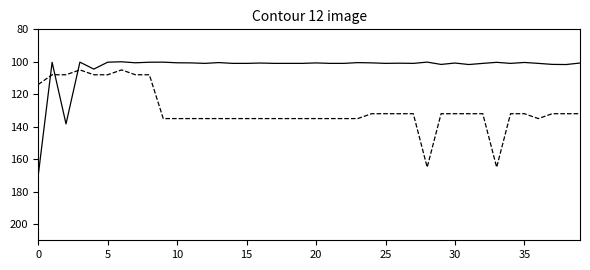

What is the smallest value displayed?

100.0